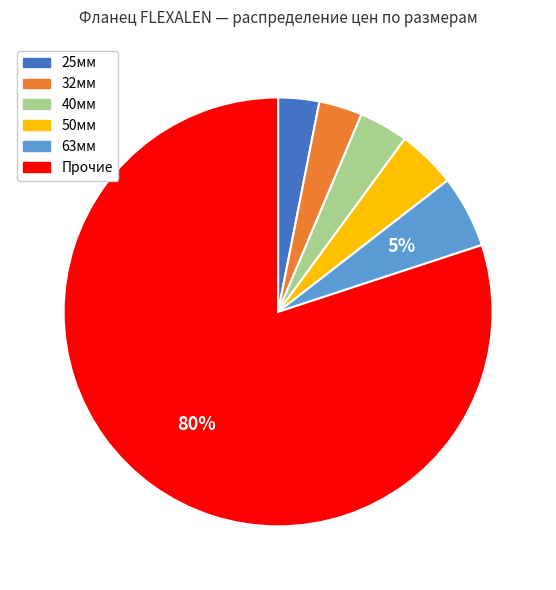

To the nearest percent, what is the average slice percentage?

17%